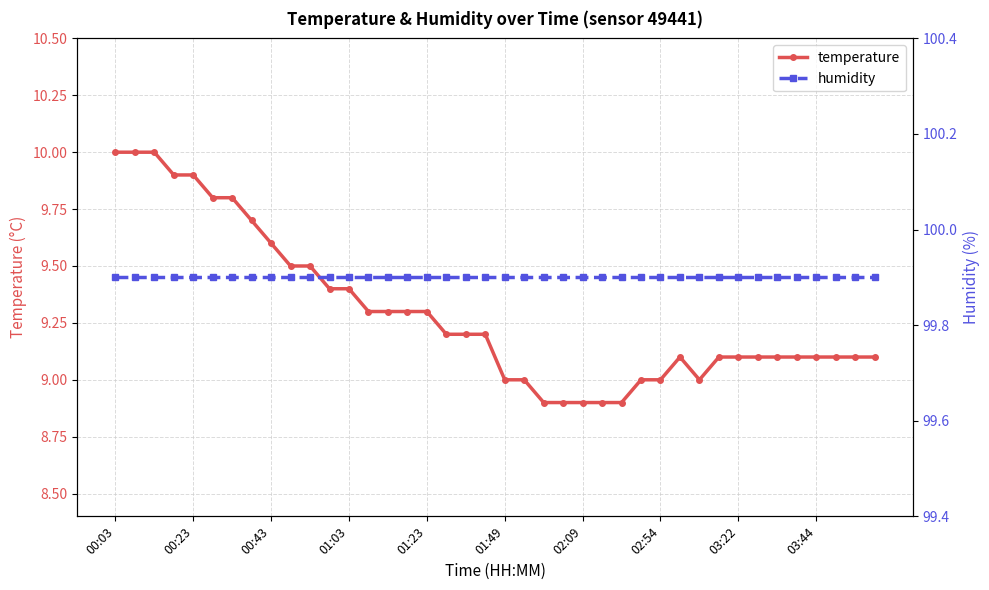

What is the minimum value for humidity?

99.9